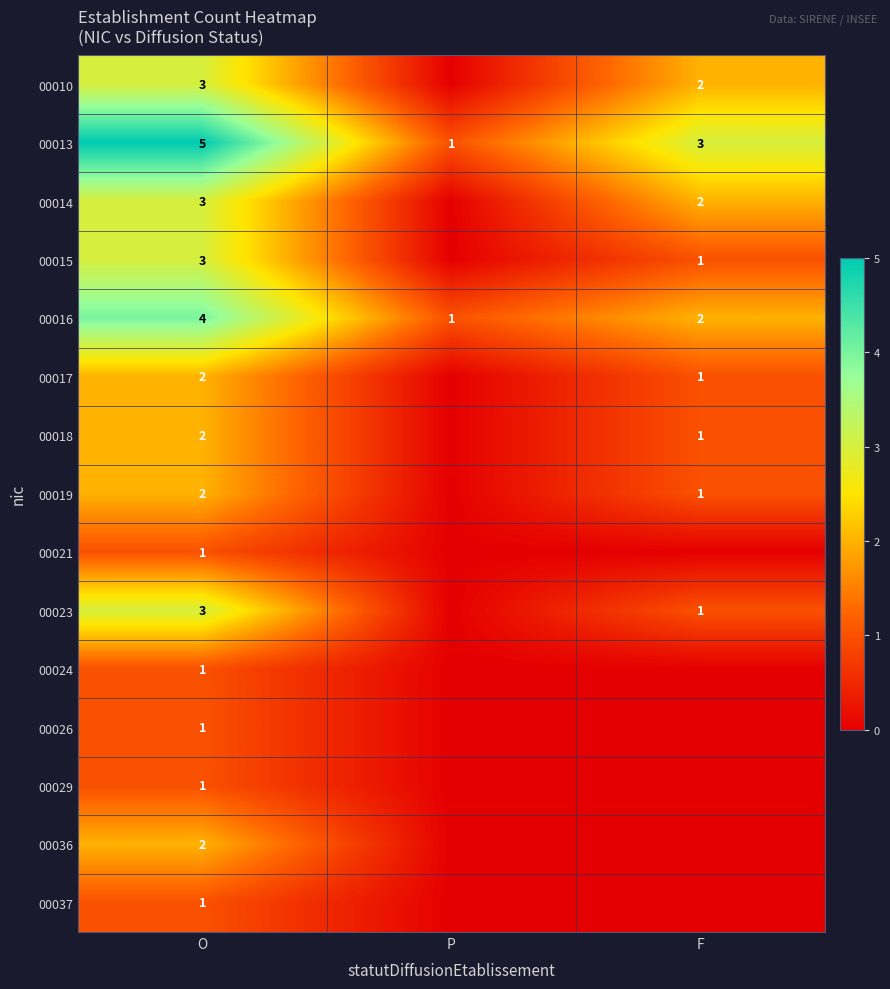

What is the difference between the highest and lowest values at O?

4